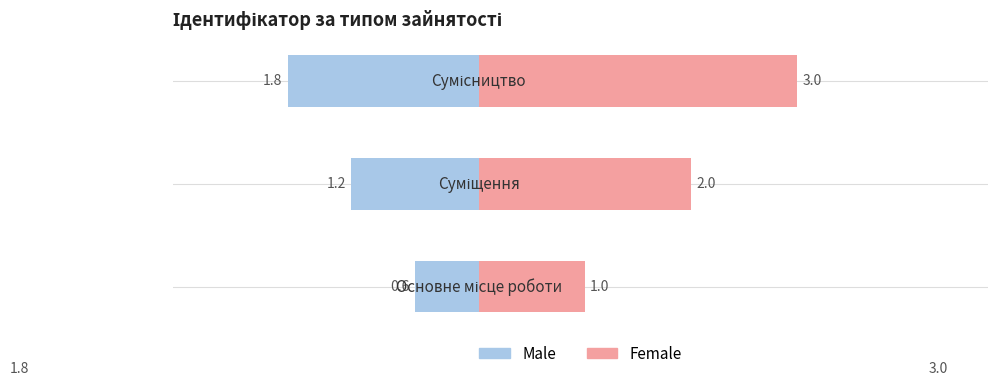

Which series has the largest total across all categories?

Female